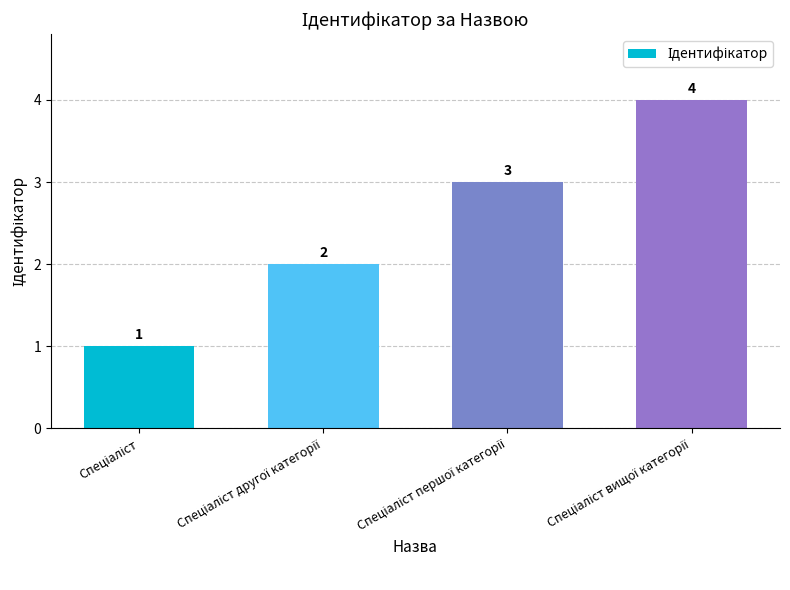

How many bars are there in total?

4